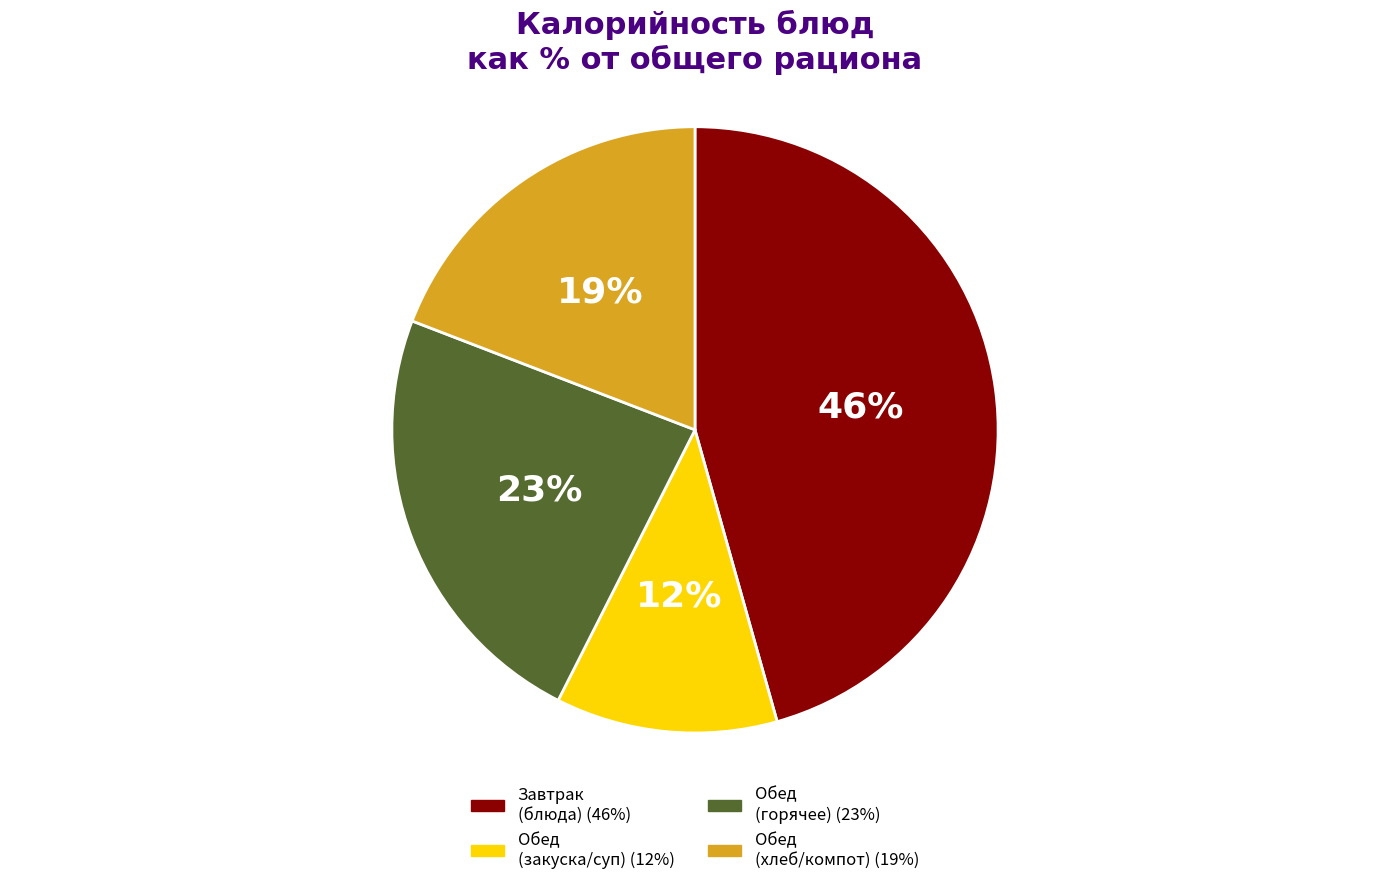

Is there a majority slice in this chart?

No